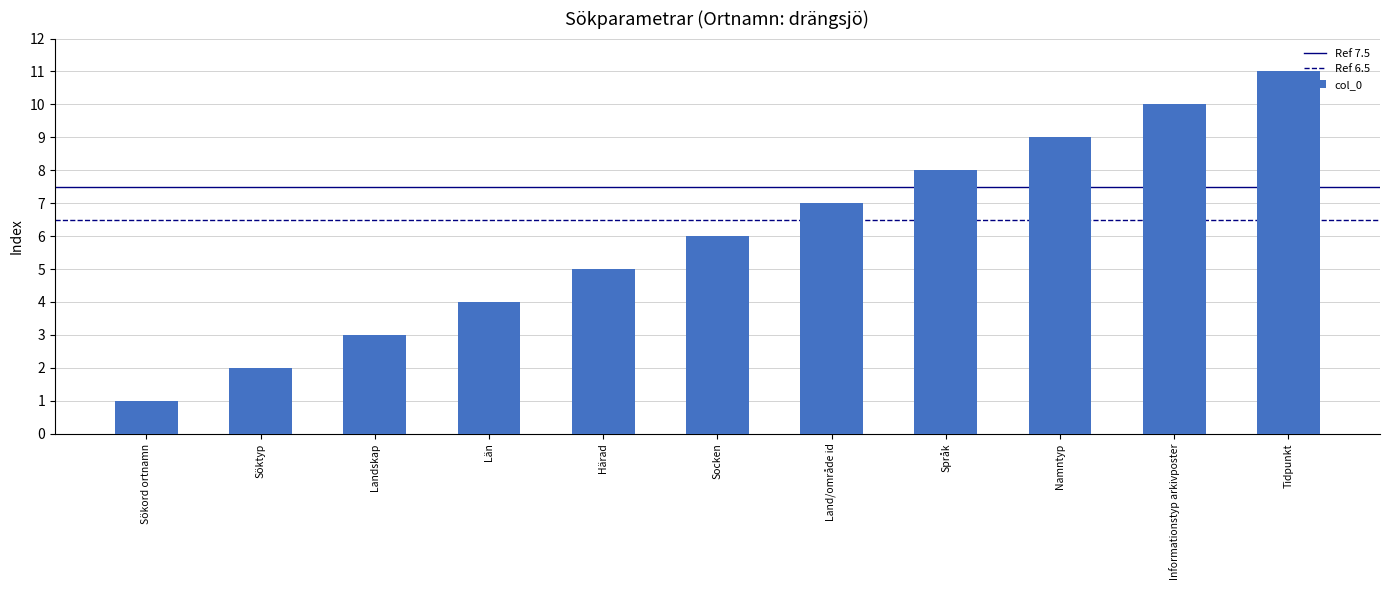

What is the difference between the values at Sökord ortnamn and Län?

3